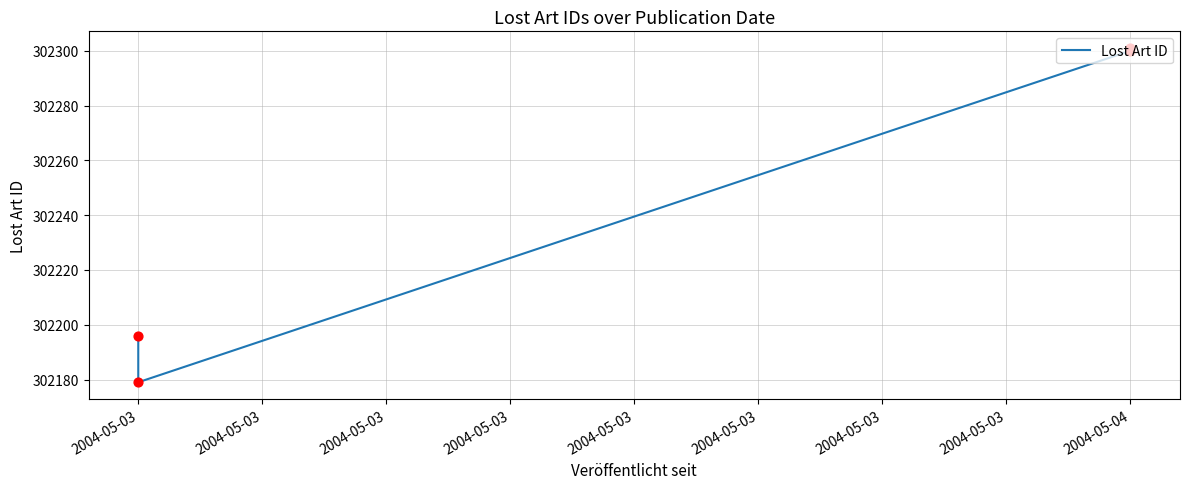

What is the change in value from 2004-05-03 to 2004-05-04?

+105